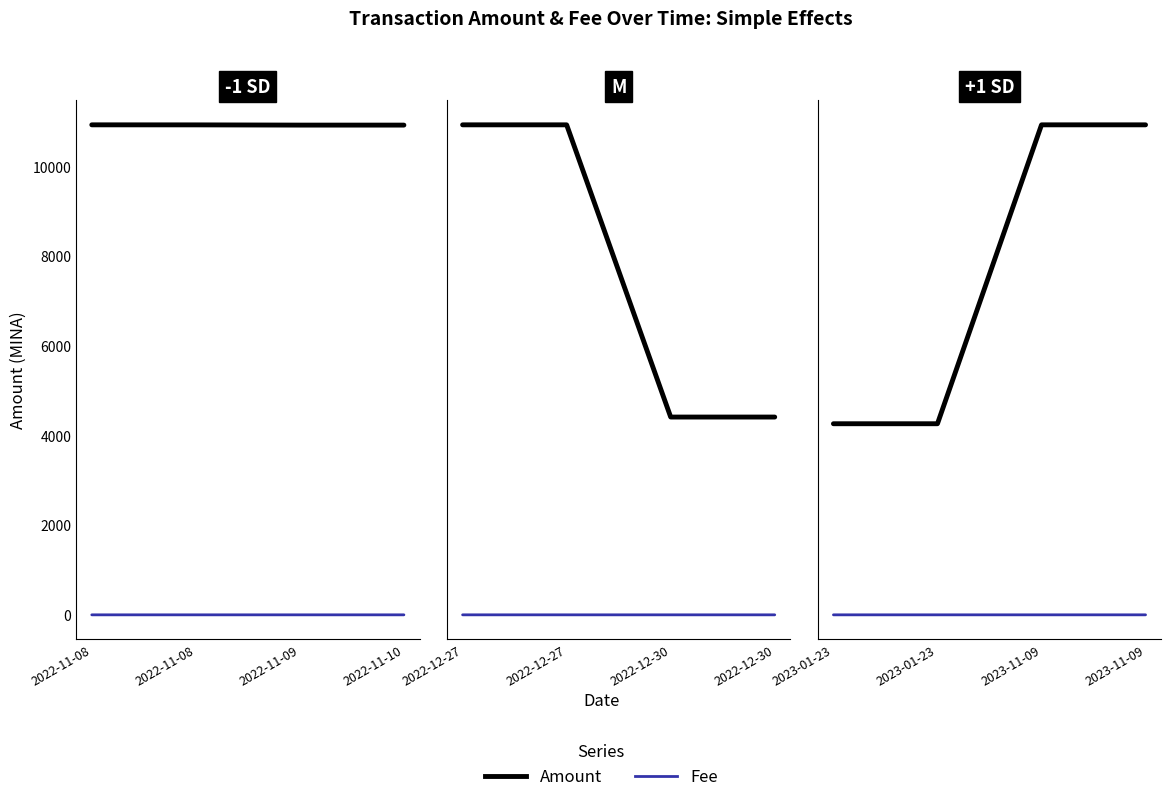

Which series has the widest spread of values?

Amount